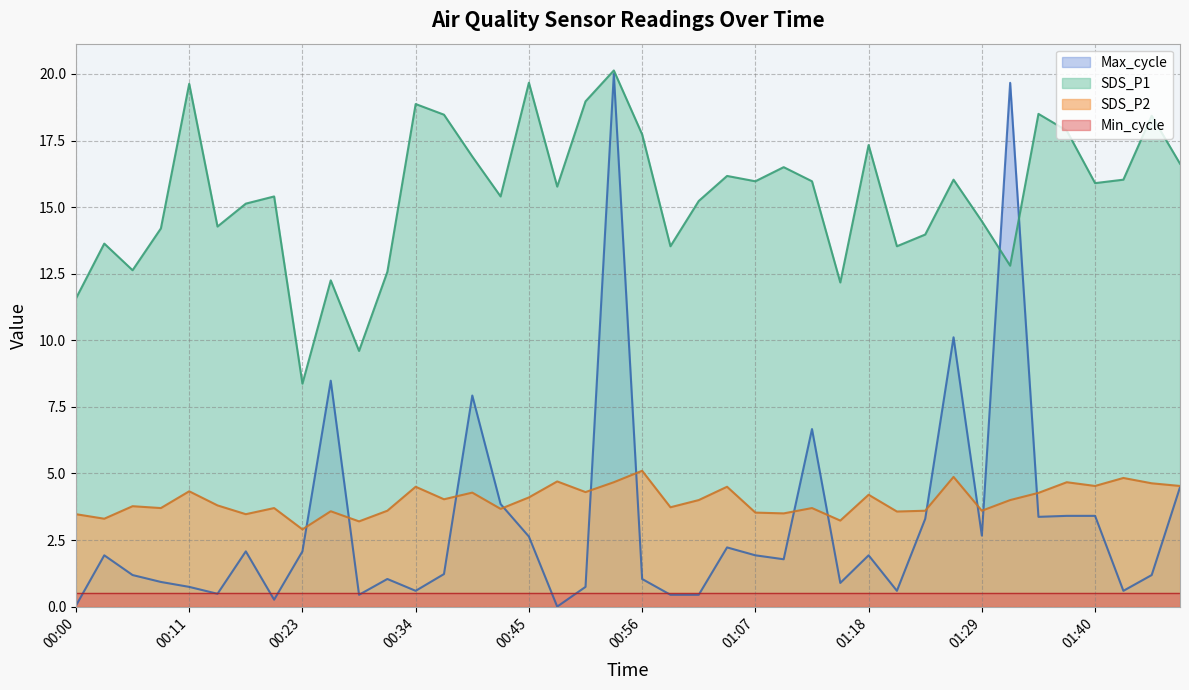

What is the total value across all series at 01:40?

24.3